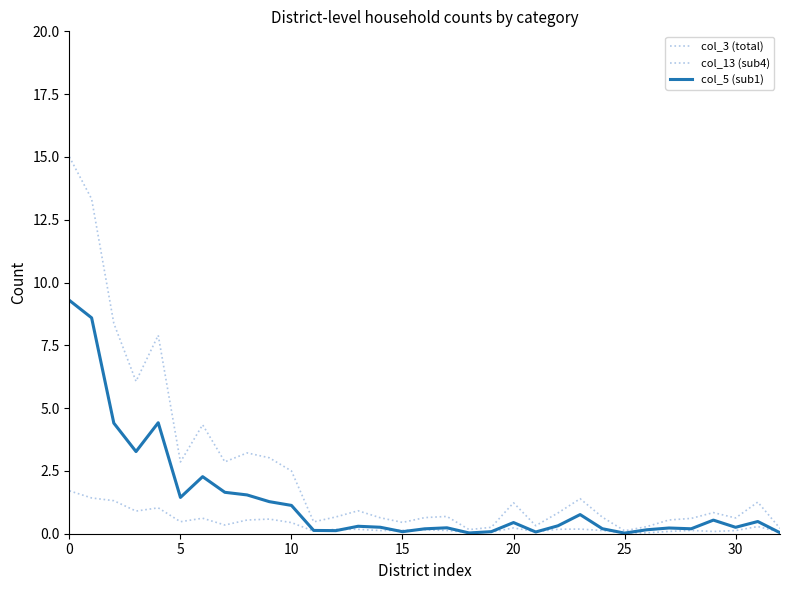

Which series has the widest spread of values?

col_3 (total)